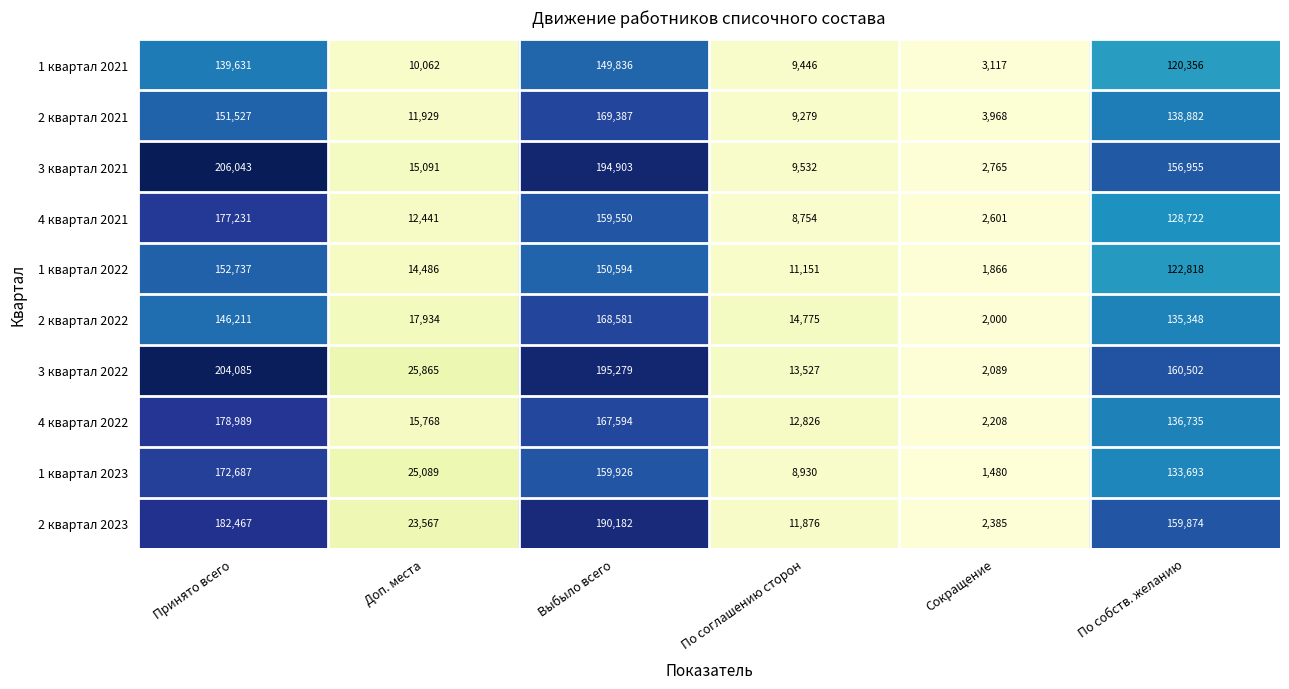

What is the sum of all 2 квартал 2022 values?

484849